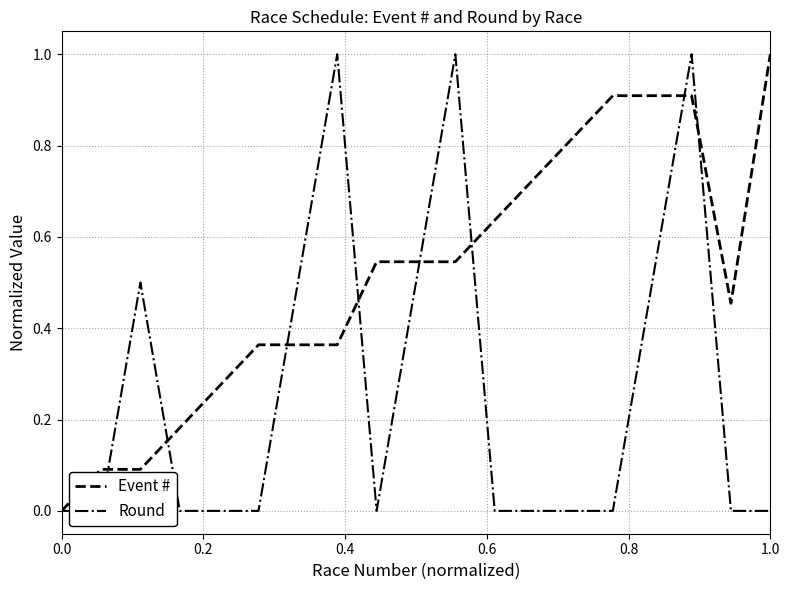

The Event # series shows 1.0 at 1.0. True or false?

True